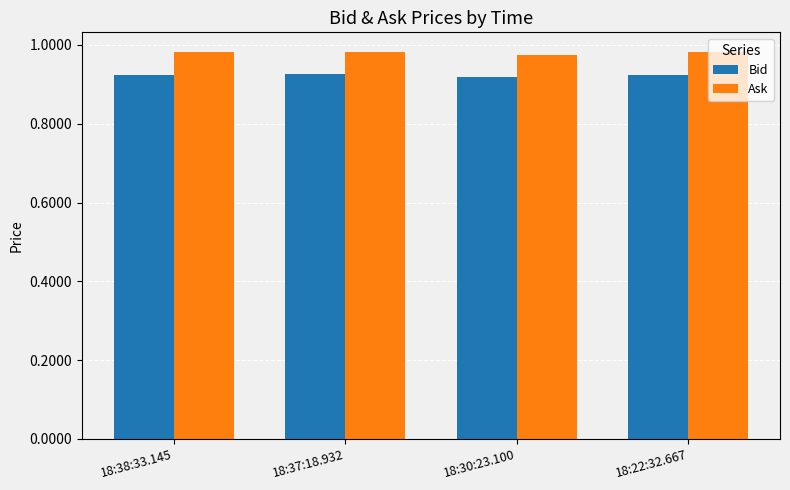

Count the Ask values in the range 0 to 1.

4